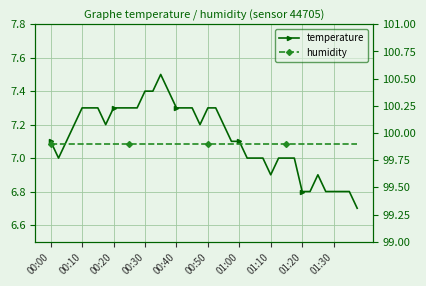

True or false: humidity and temperature cross at least once.

False